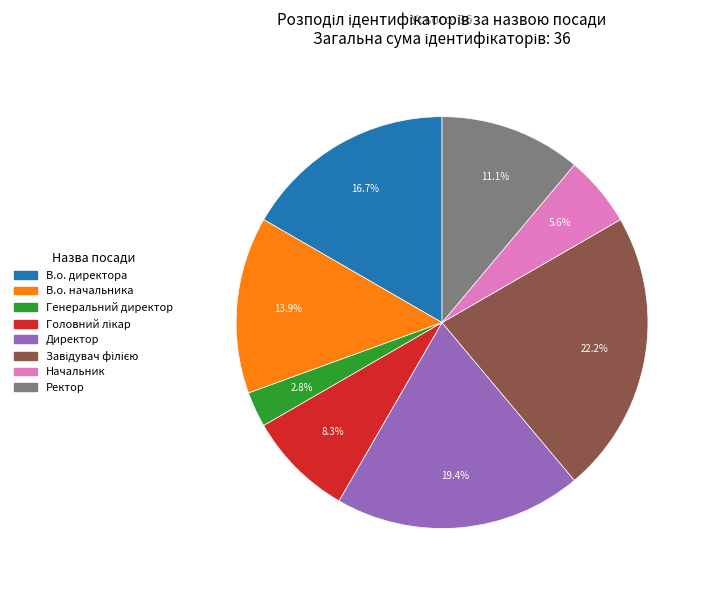

Which has a higher value, Начальник or В.о. начальника?

В.о. начальника